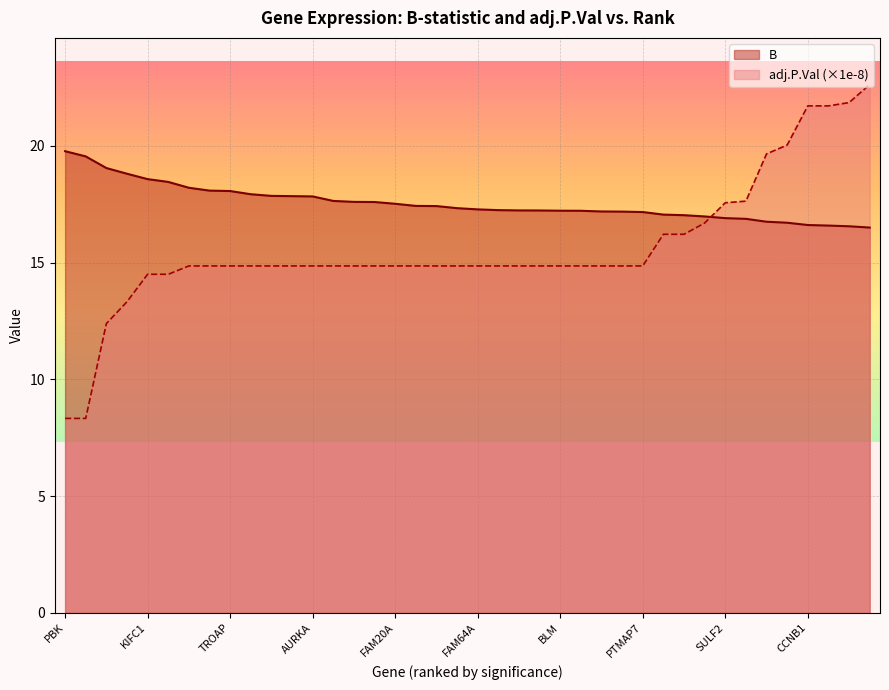

How many data points in adj.P.Val (×1e-8) are above 14?

36